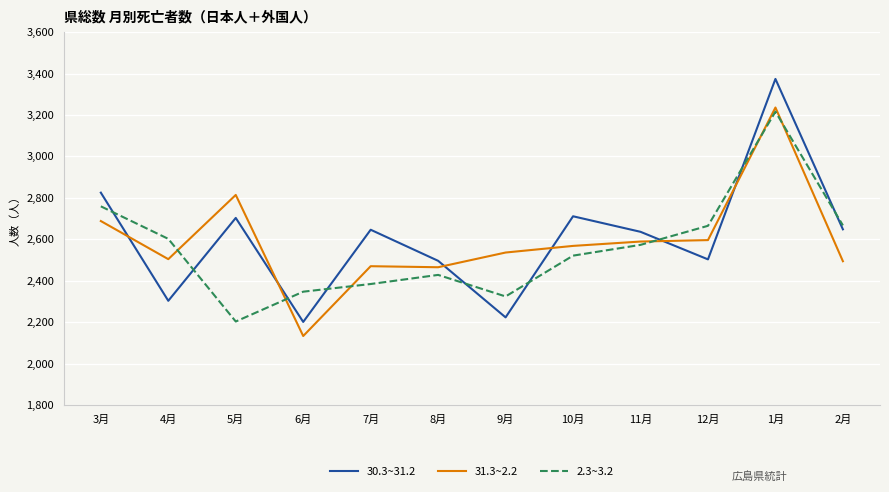

Which category has the highest value across all series?

1月